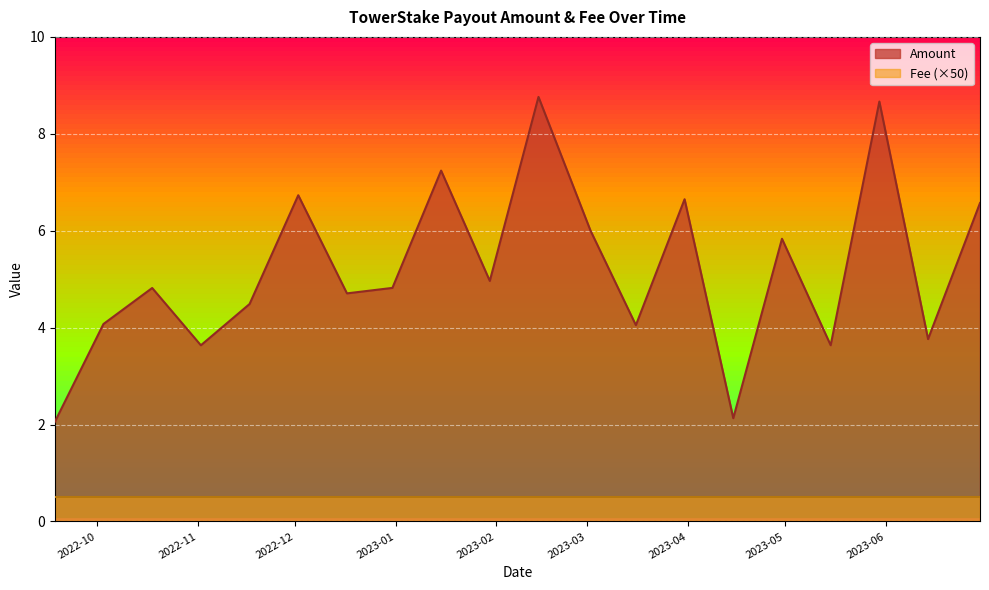

What is the difference between the second highest and minimum values?

6.6